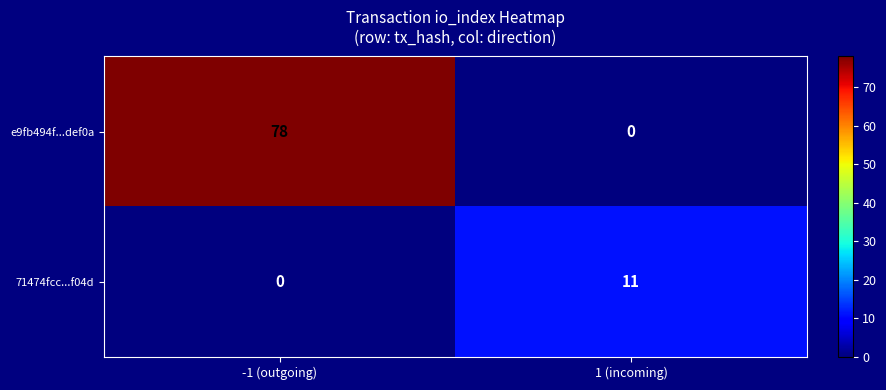

What is the maximum value shown in the chart?

78